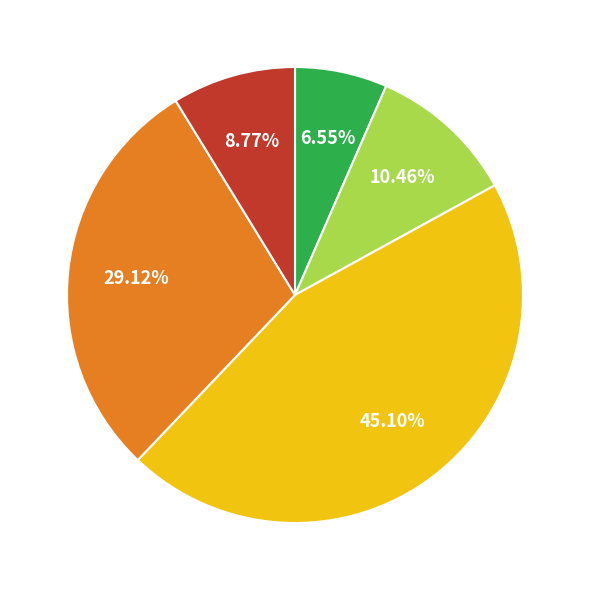

Is there any slice that represents more than half of the pie?

No